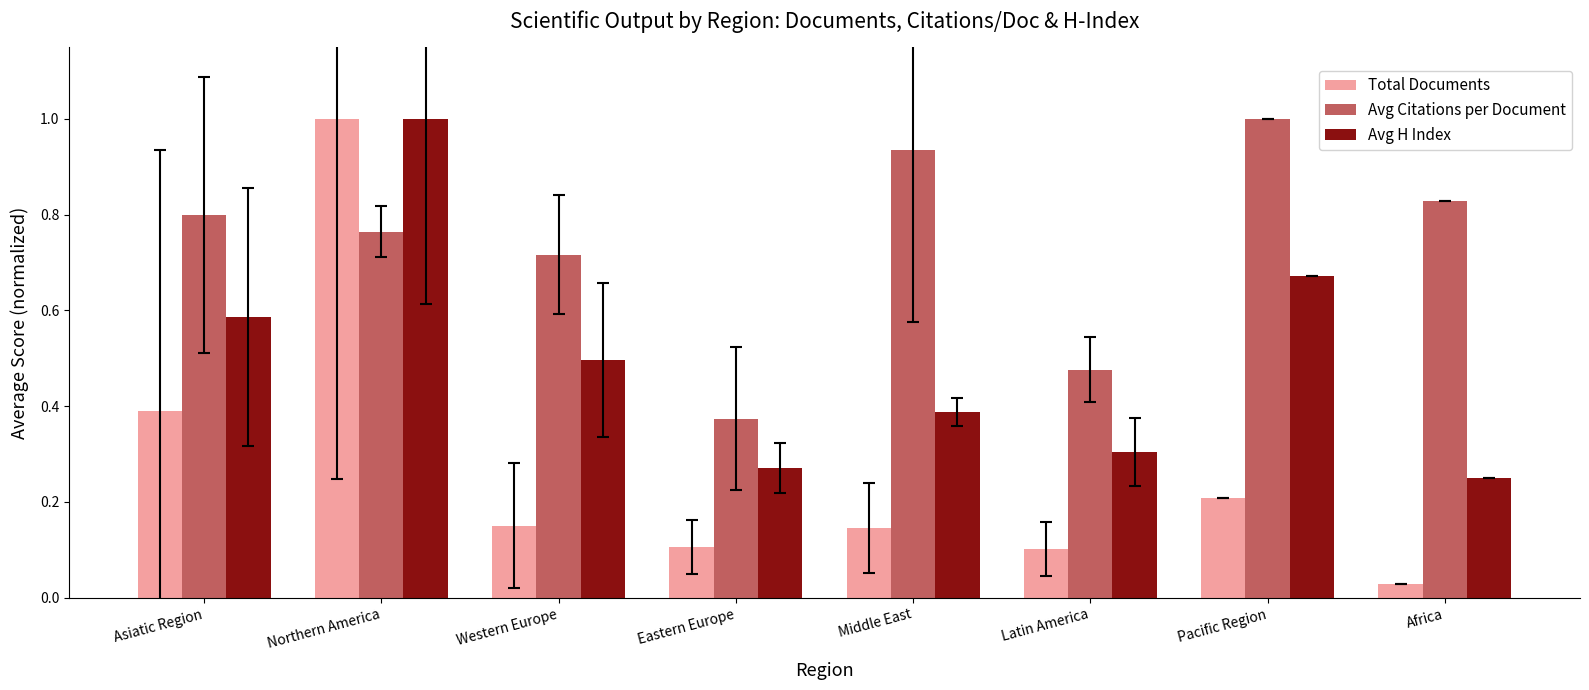

The Avg H Index series shows 0.8 at Western Europe. True or false?

False